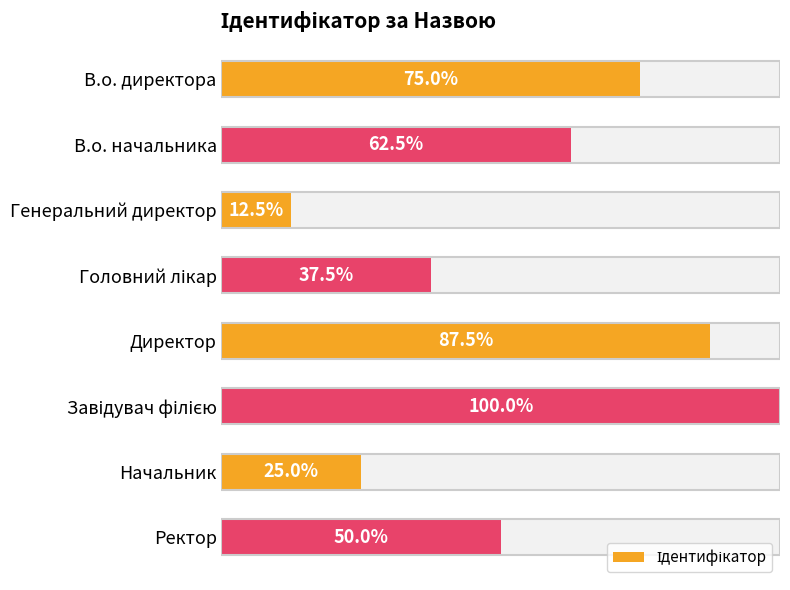

List the labels in order of value, largest first.

Завідувач філією, Директор, В.о. директора, В.о. начальника, Ректор, Головний лікар, Начальник, Генеральний директор